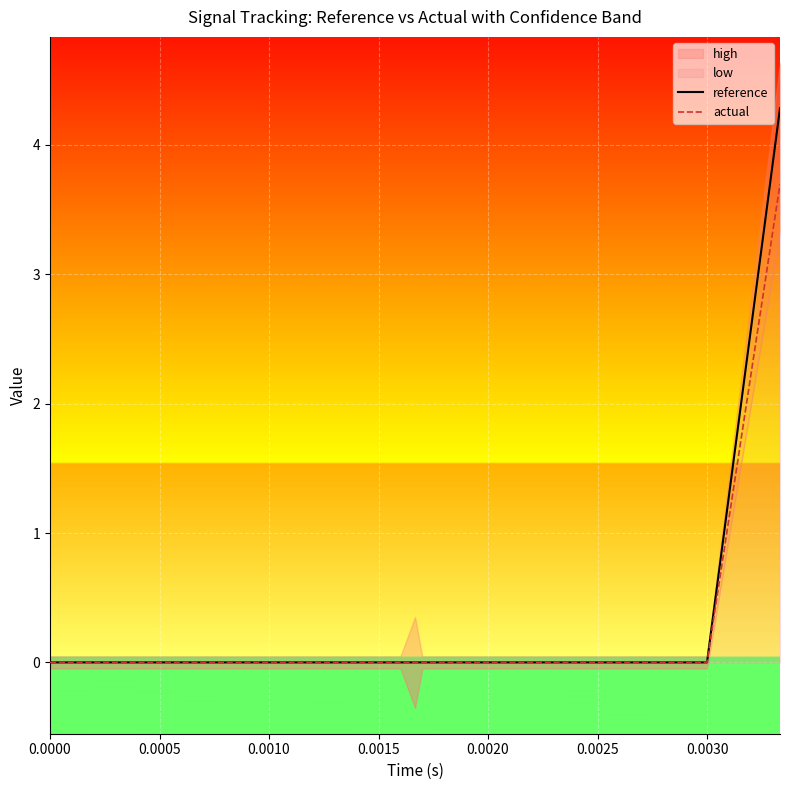

How many data points does each series have?

17